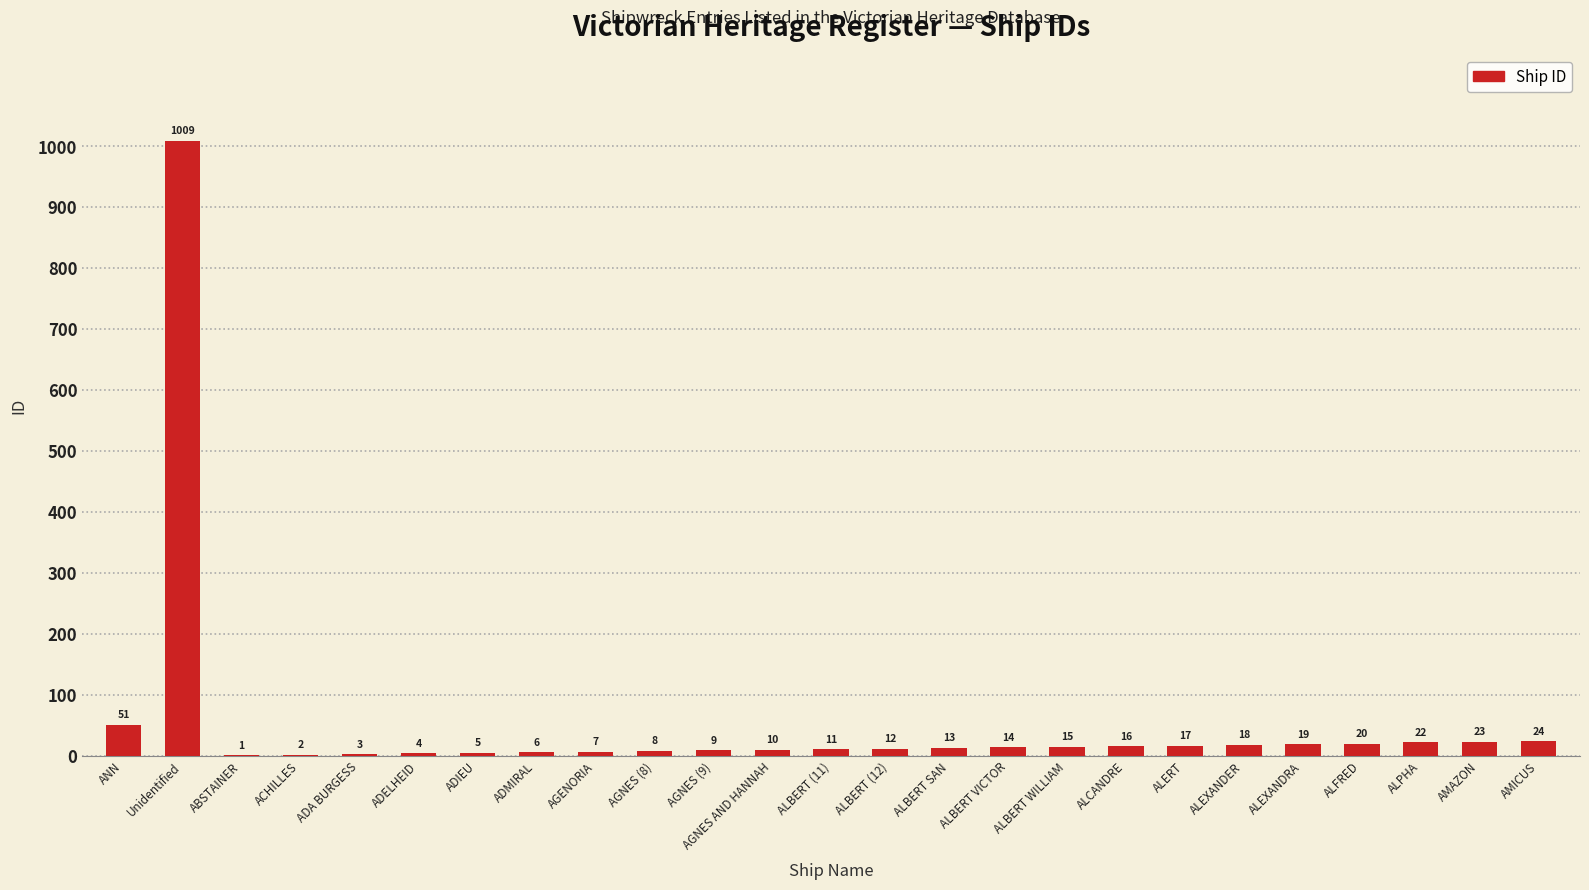

The value at Unidentified is 1009. True or false?

True